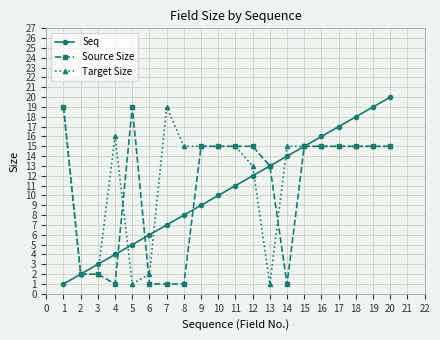

At which category is the sum across all series the highest?

20